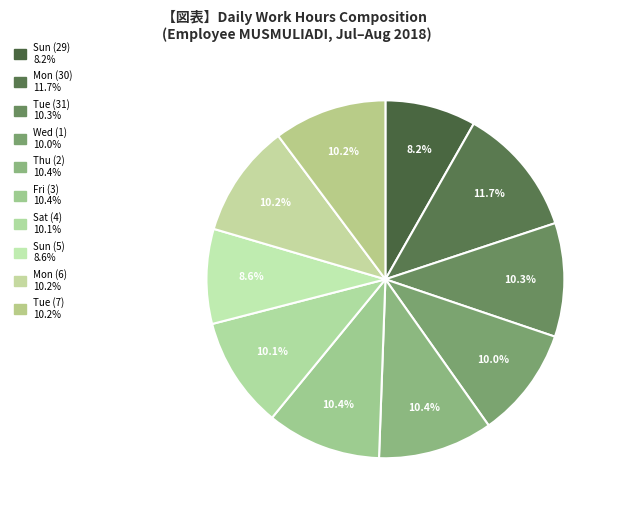

What is the change in value from Mon (30) to Wed (1)?

-1.8